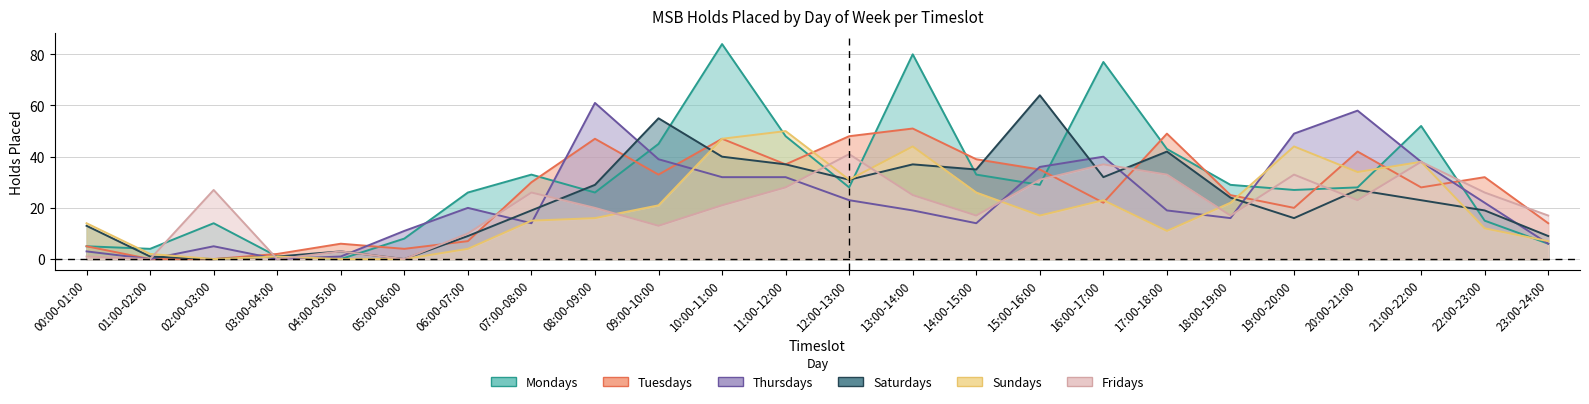

Rank the series at 16:00-17:00 from lowest to highest value.

Tuesdays, Sundays, Saturdays, Fridays, Thursdays, Mondays